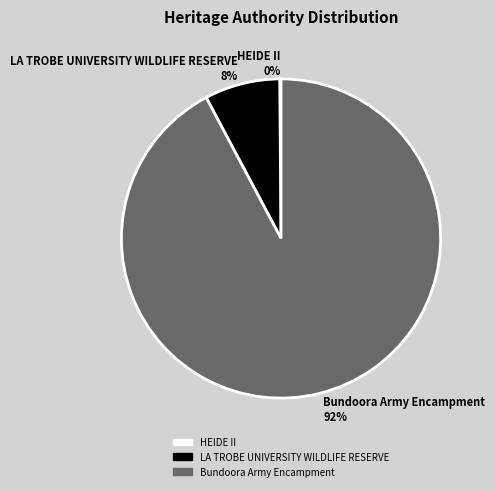

Does LA TROBE UNIVERSITY WILDLIFE RESERVE account for over 50% of the chart?

No